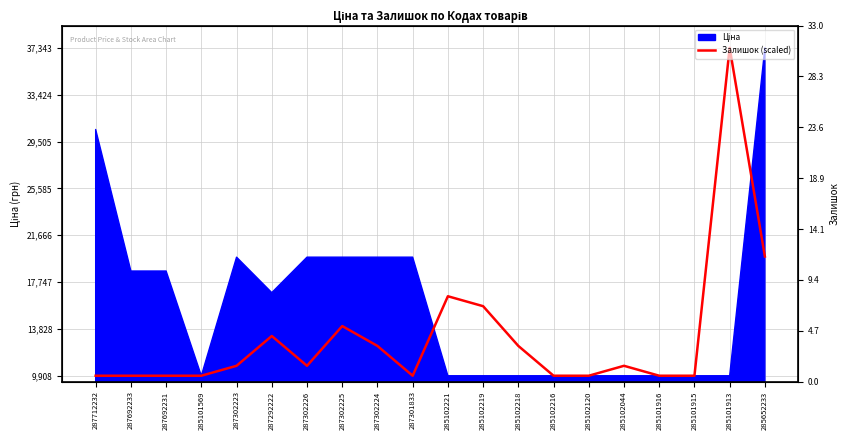

How many categories are shown in the chart?

20